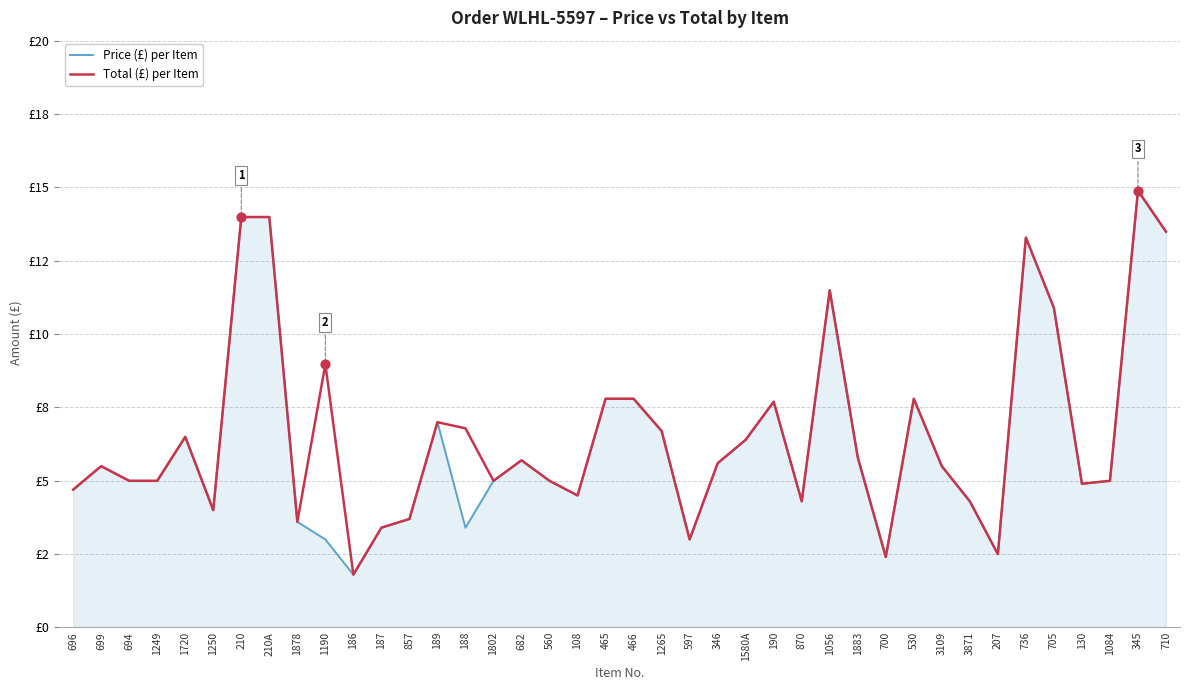

Which series has the largest total across all categories?

Total (£) per Item